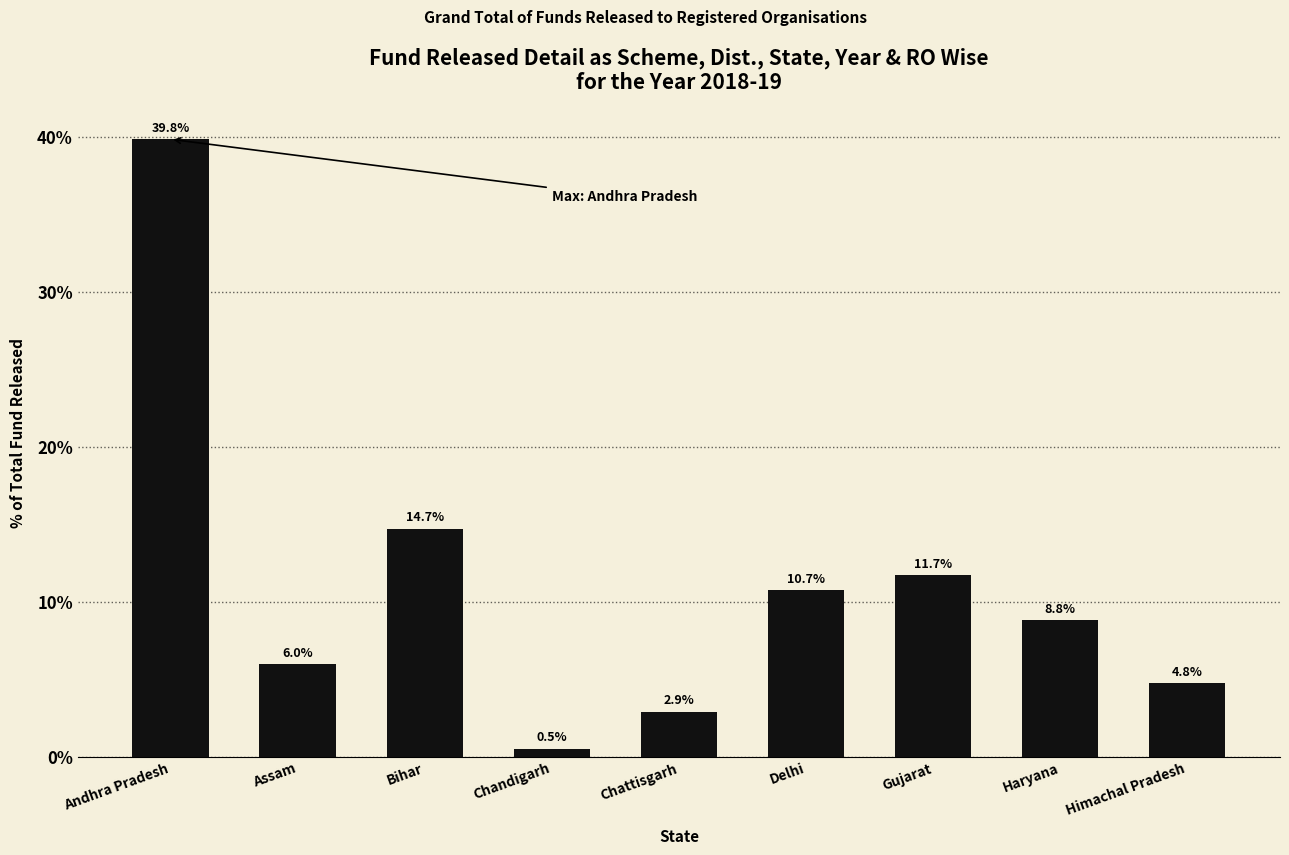

What is the value of the 8th bar from the left?

8.8